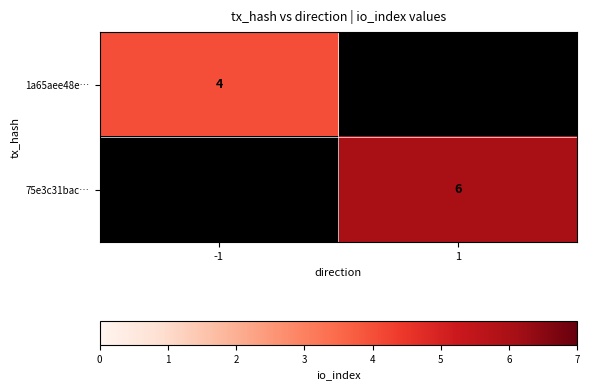

Is the value of 75e3c31bac… at 1 greater than the value of 1a65aee48e… at 1?

No